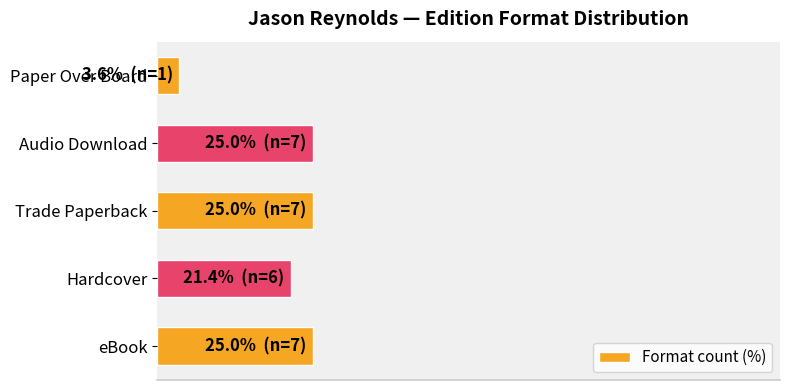

What is the difference between the maximum and second lowest values?

3.6